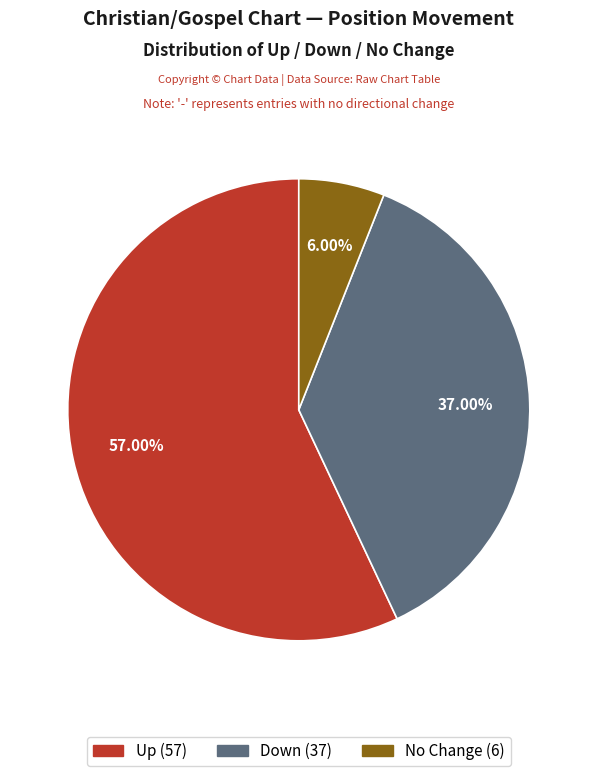

Is there any slice that represents more than half of the pie?

Yes